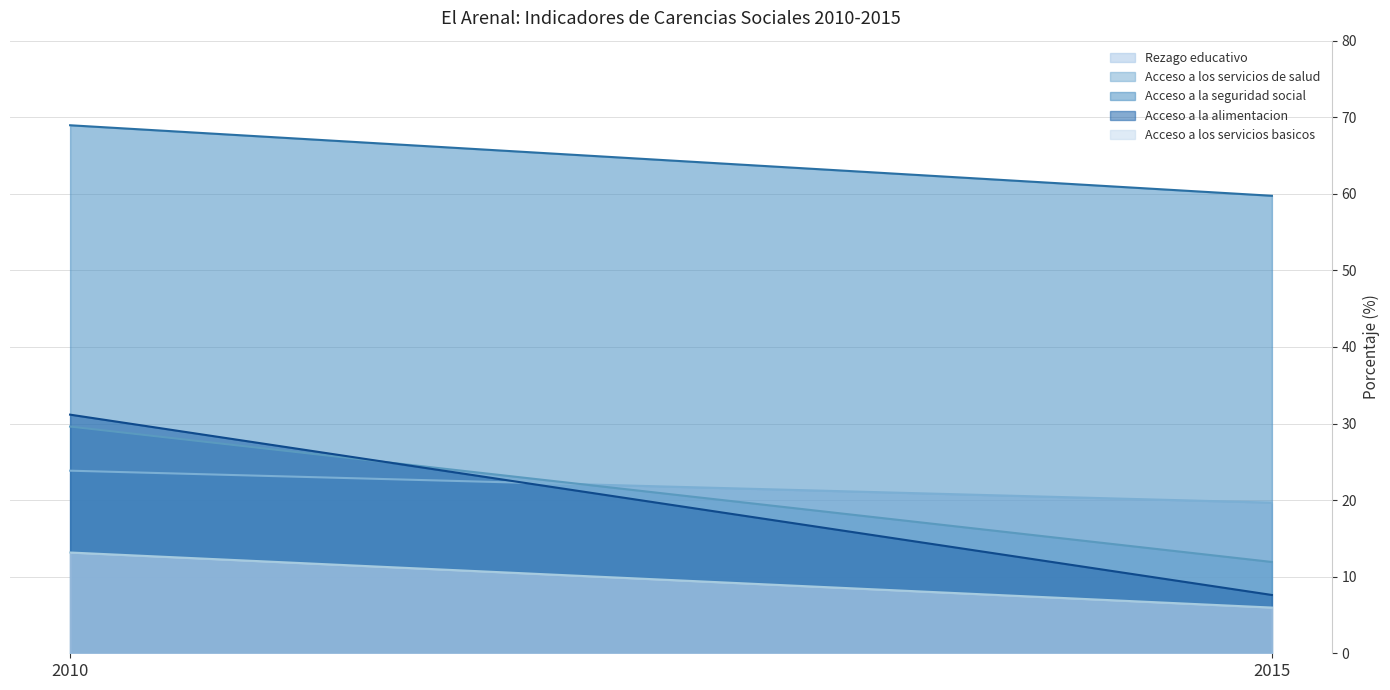

Between 2010 and 2015, which series saw the biggest shift?

Acceso a la alimentacion